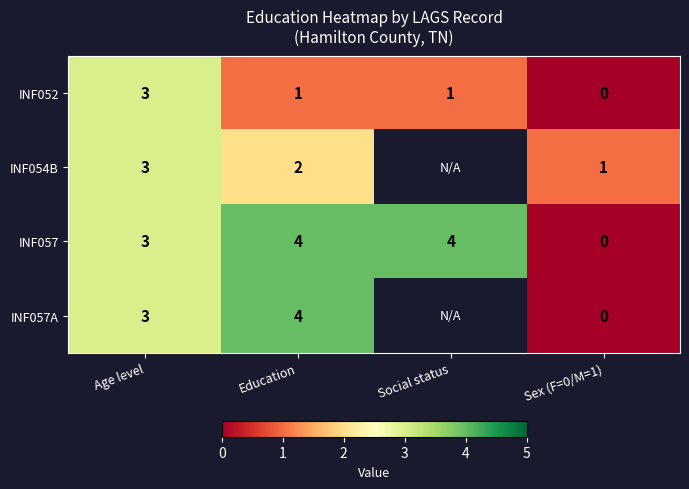

What is the spread (max minus min) of values at Social status?

3.0